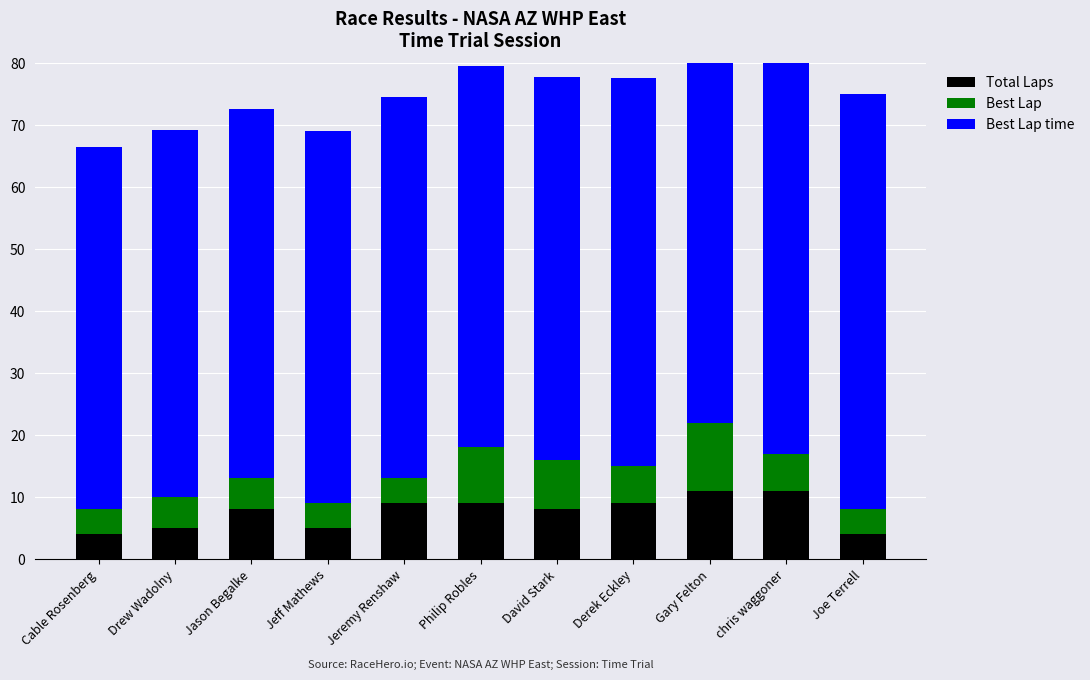

What is the label of the 2nd bar from the right?

chris waggoner